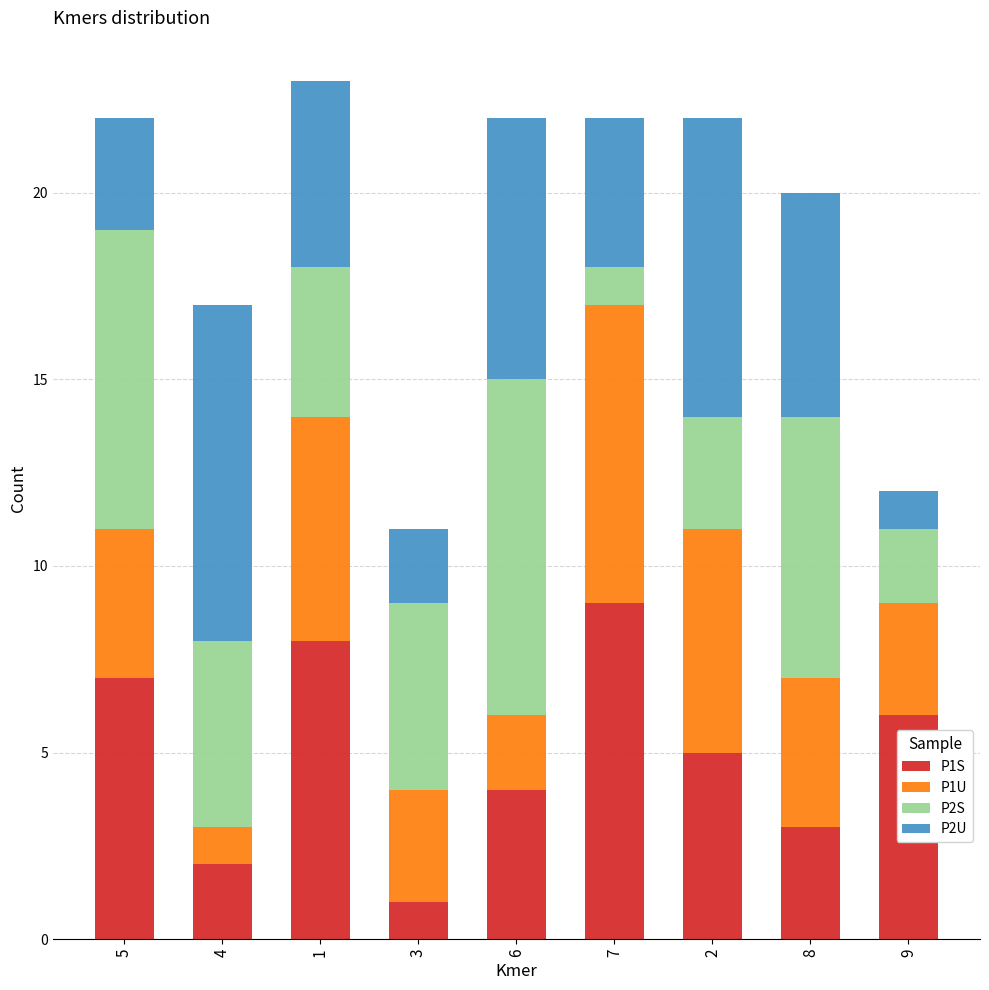

The P1S series shows 3 at 8. True or false?

True